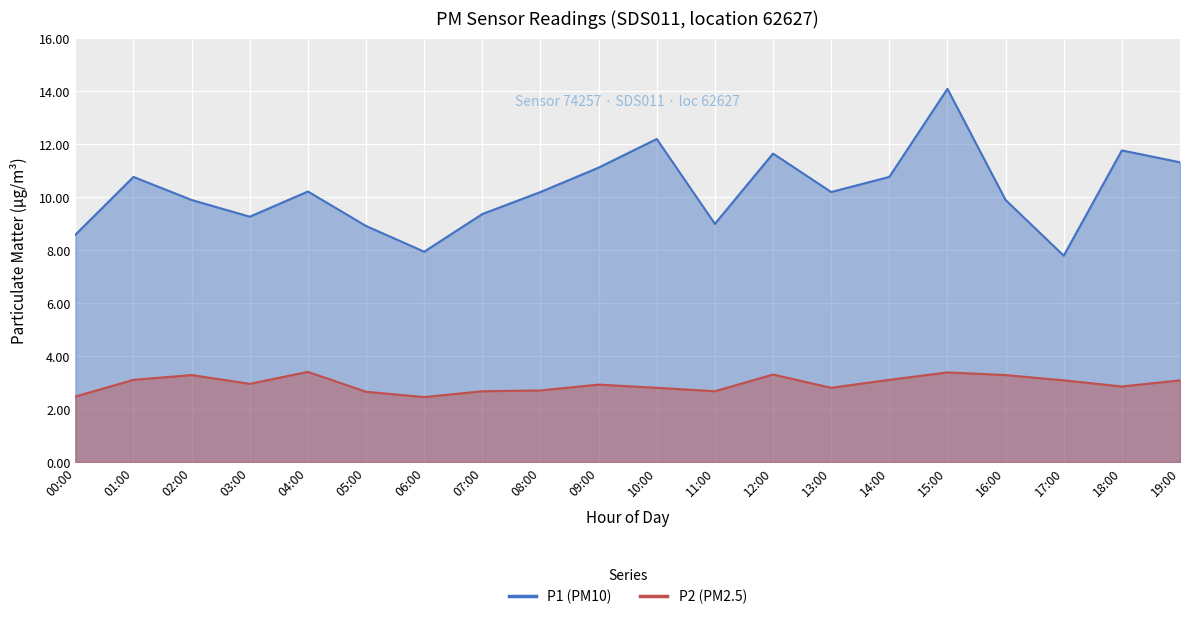

The P1 series shows 8.9 at 05:00. True or false?

True